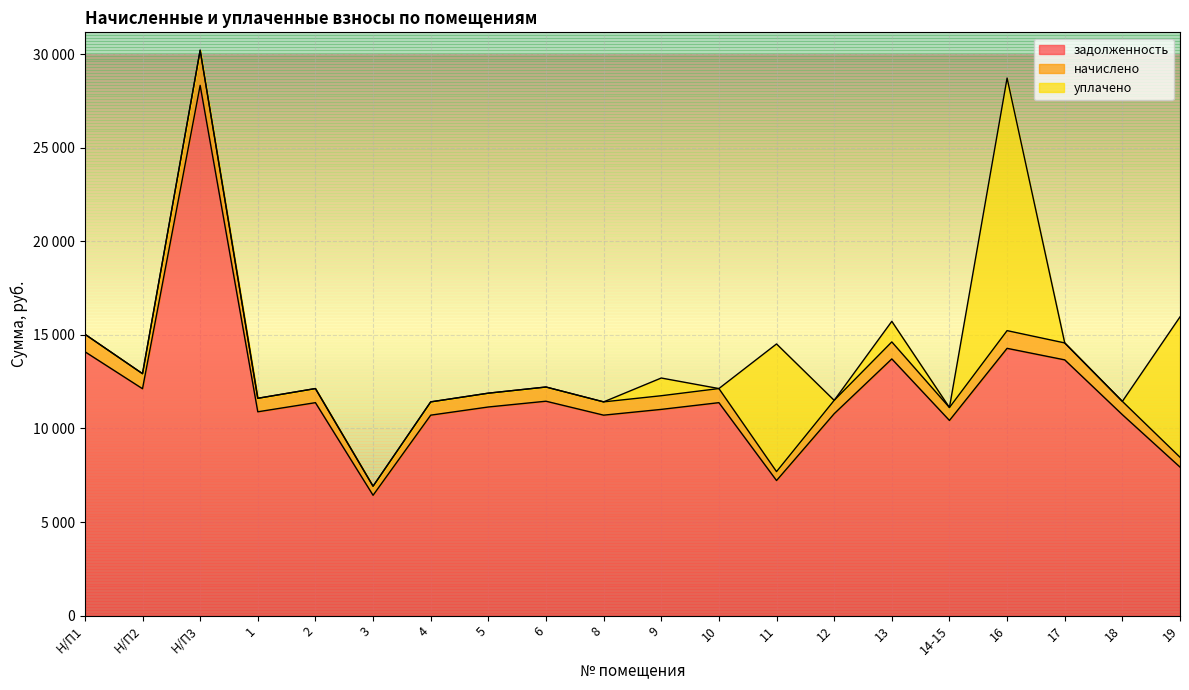

What is the difference between the задолженность values at 1 and 3?

4459.5